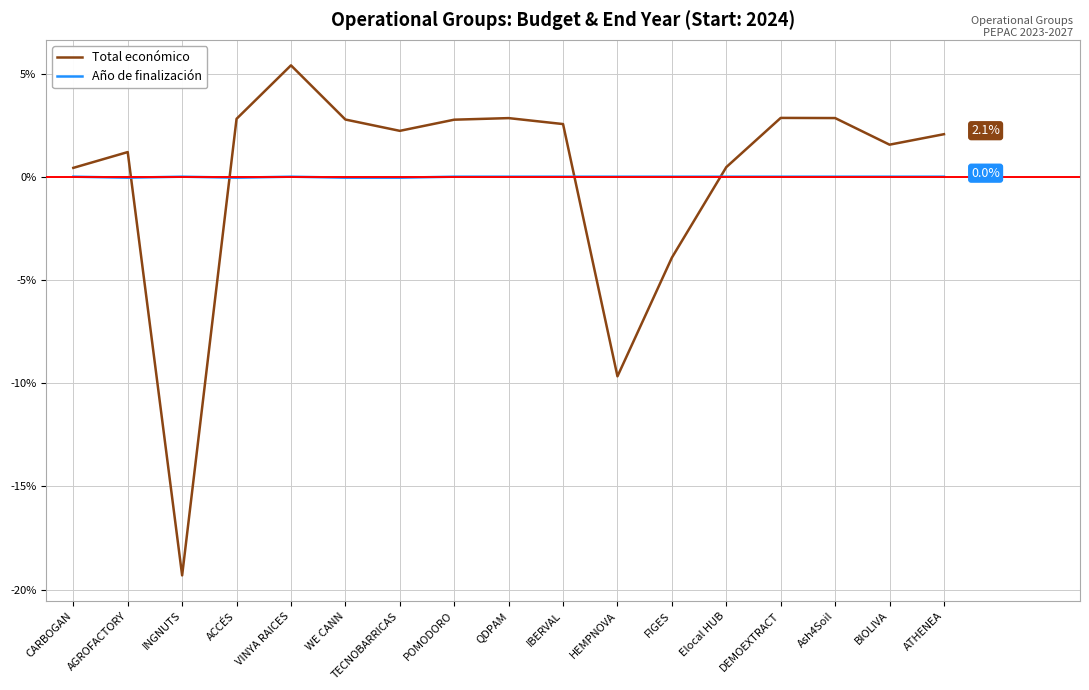

How many categories are shown in the chart?

17